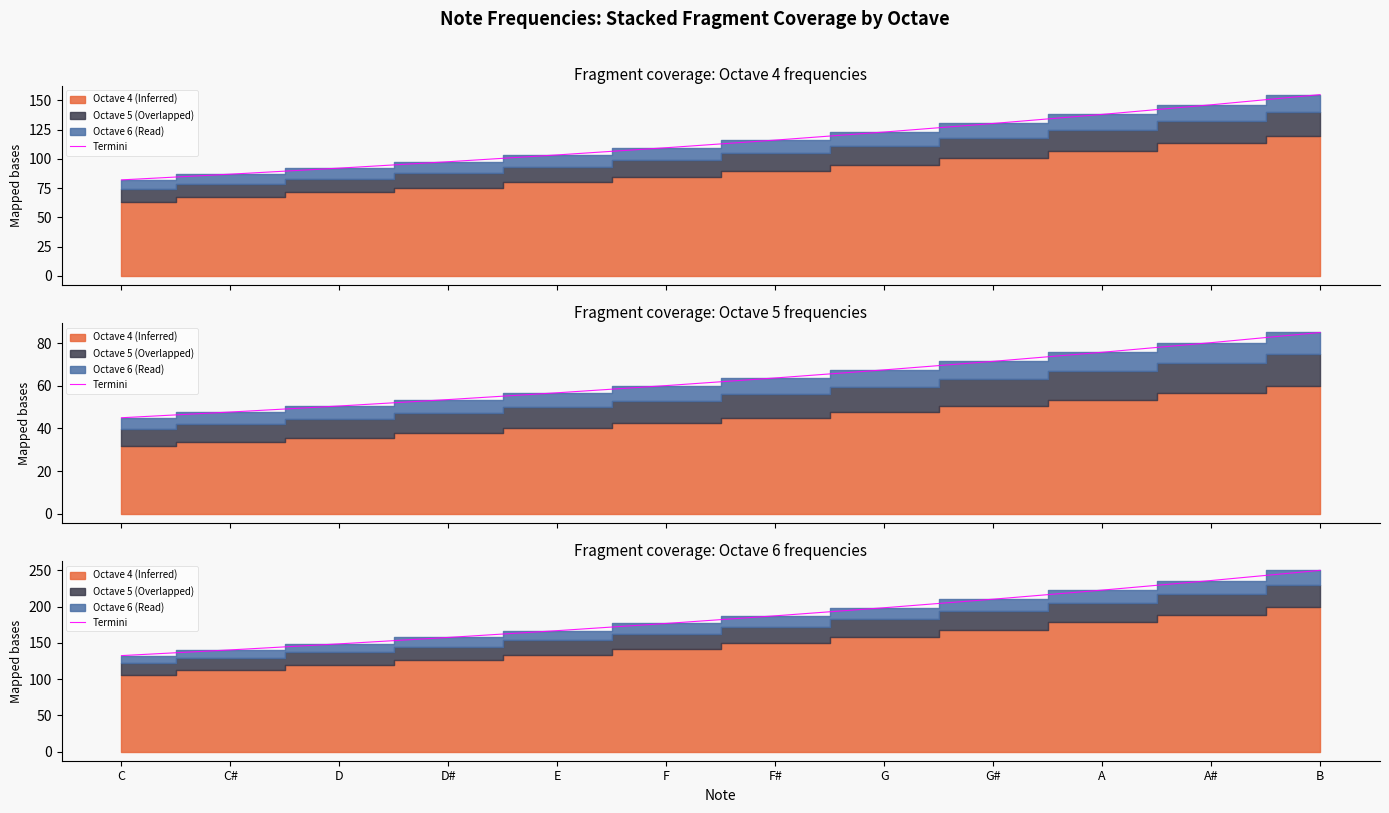

Where does the data first go above 187?

F#